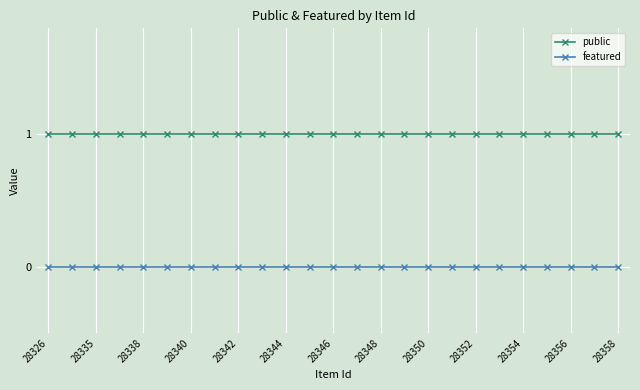

At how many categories does at least one series exceed 0?

25